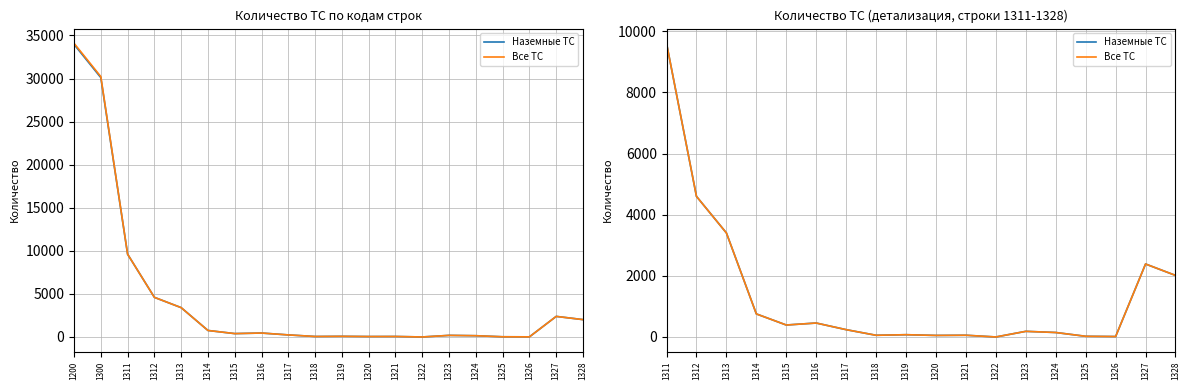

What is the value of the Все ТС point at the 11th from the left?

57